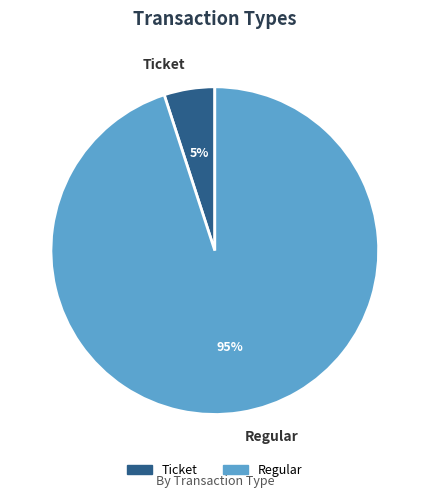

To the nearest percent, what is the difference between the Regular and Ticket slice percentages?

90%